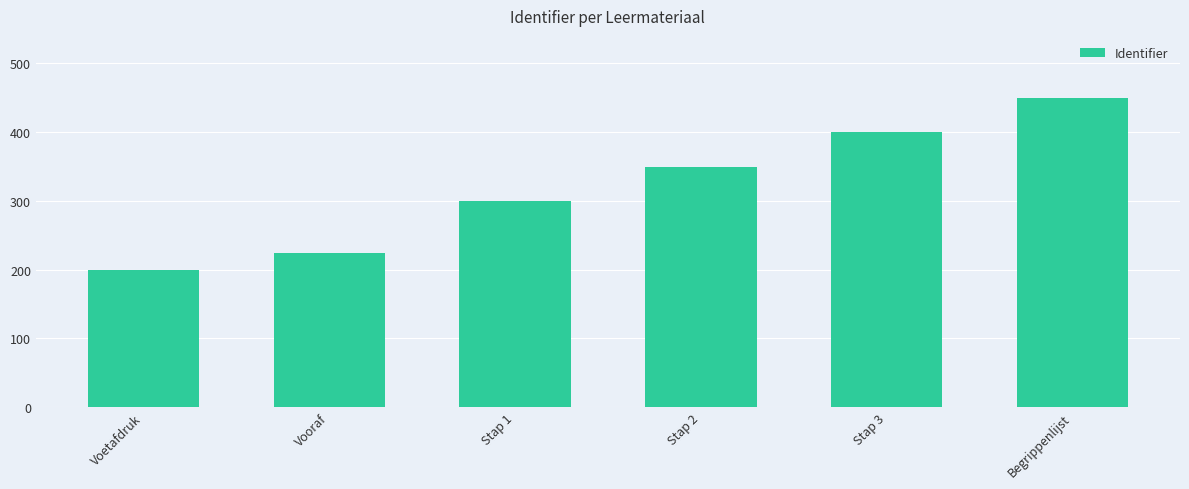

Rank the categories by value from highest to lowest.

Begrippenlijst, Stap 3, Stap 2, Stap 1, Vooraf, Voetafdruk